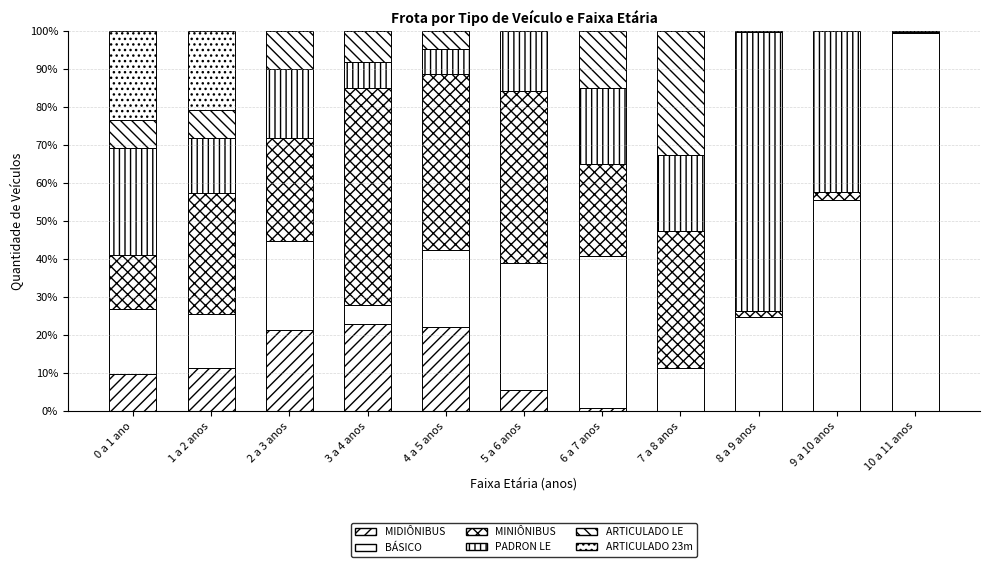

What is the label of the 7th bar from the right?

4 a 5 anos